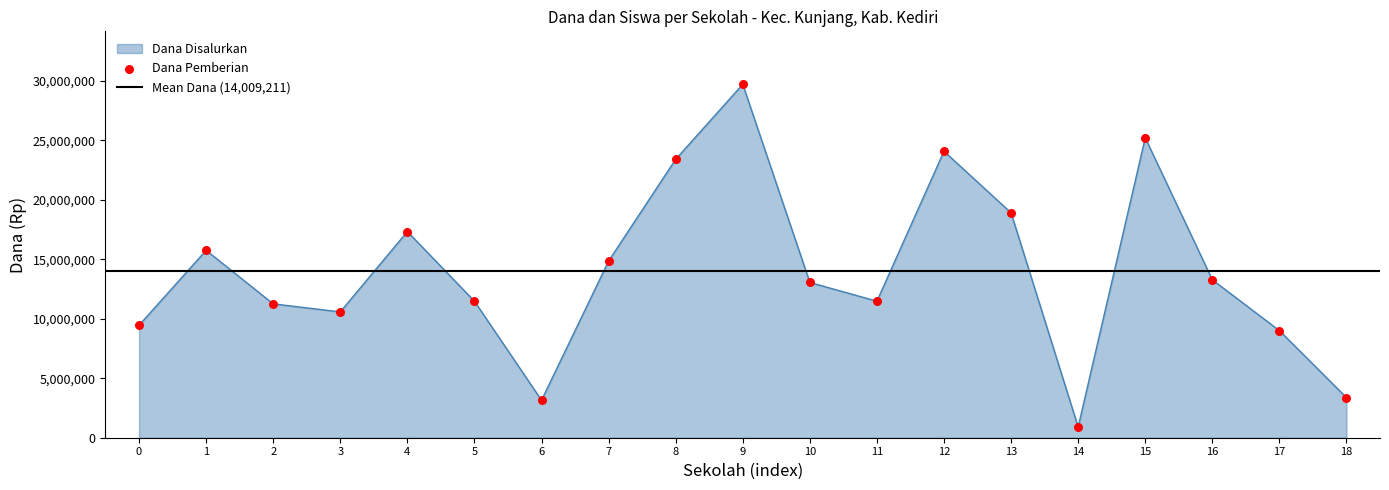

Which series contains the lowest Y value?

Dana Disalurkan